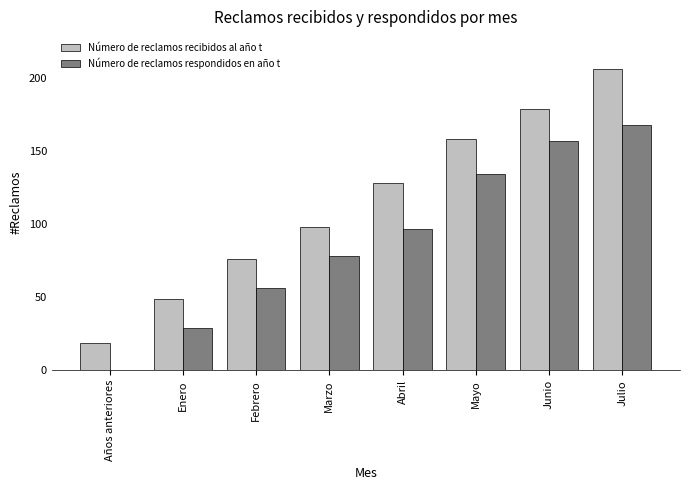

Which category has the highest value in the Número de reclamos recibidos al año t series?

Julio